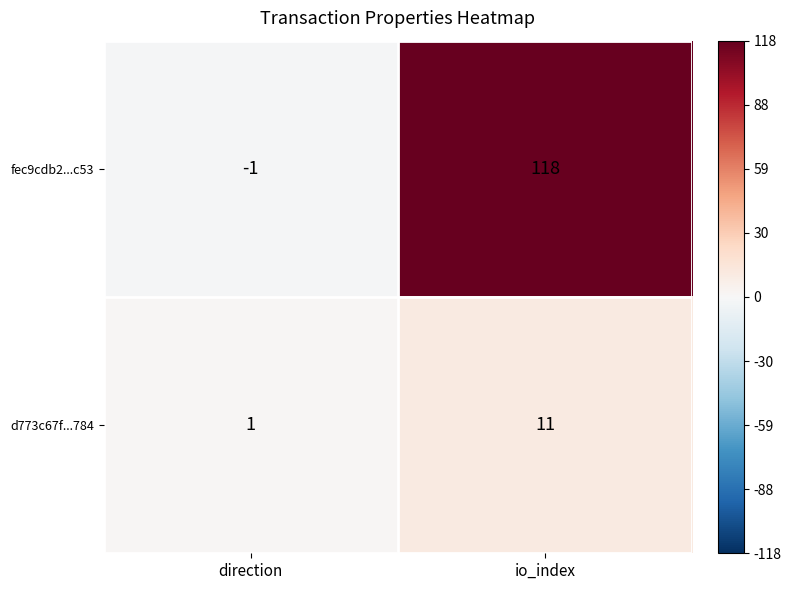

Which series has the largest total across all categories?

fec9cdb2...c53